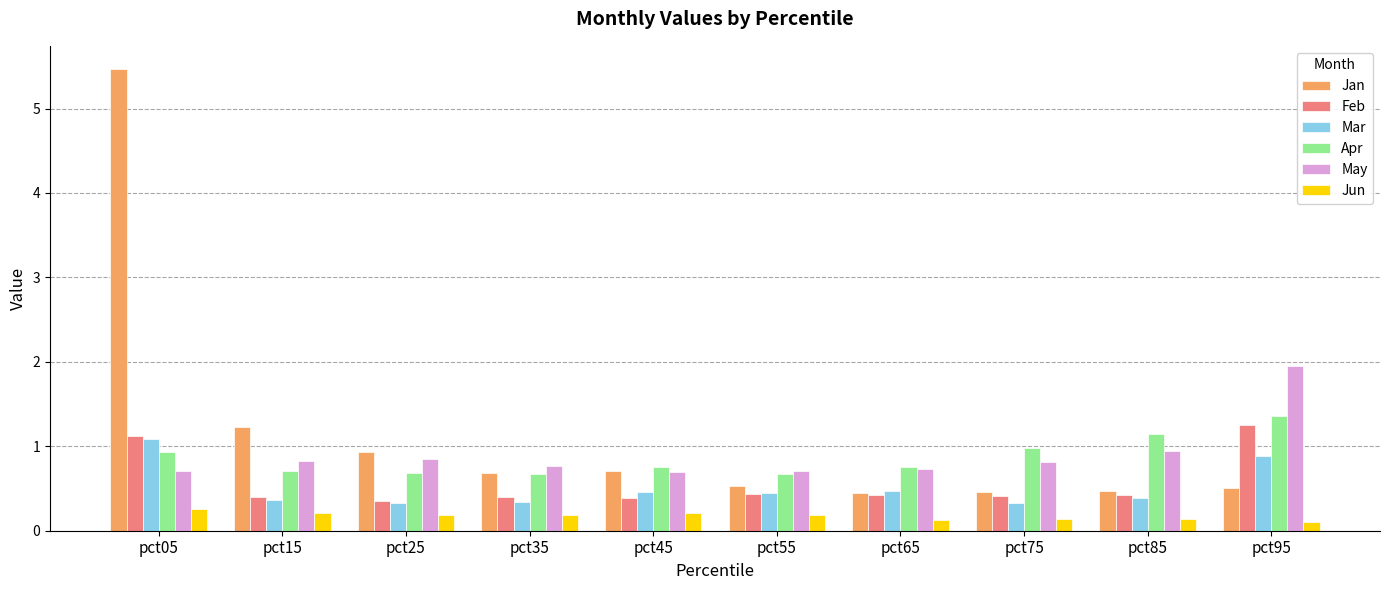

What is the difference between the highest and lowest values at pct05?

5.2